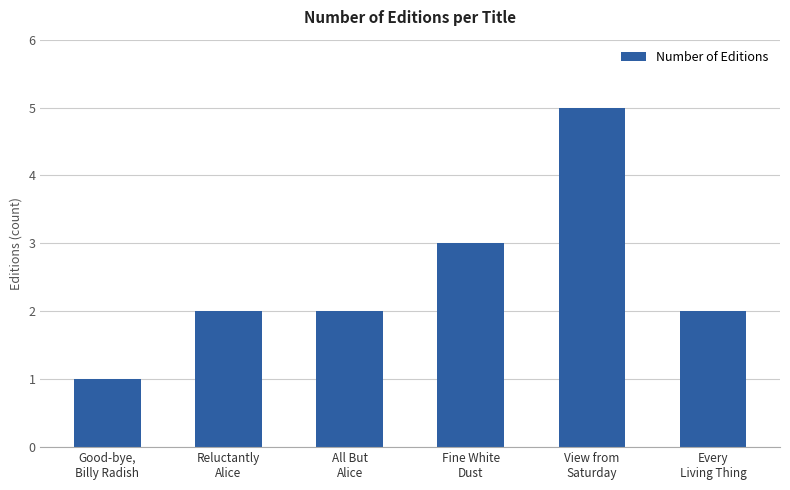

Is it true that the value at Fine White
Dust is 5?

False